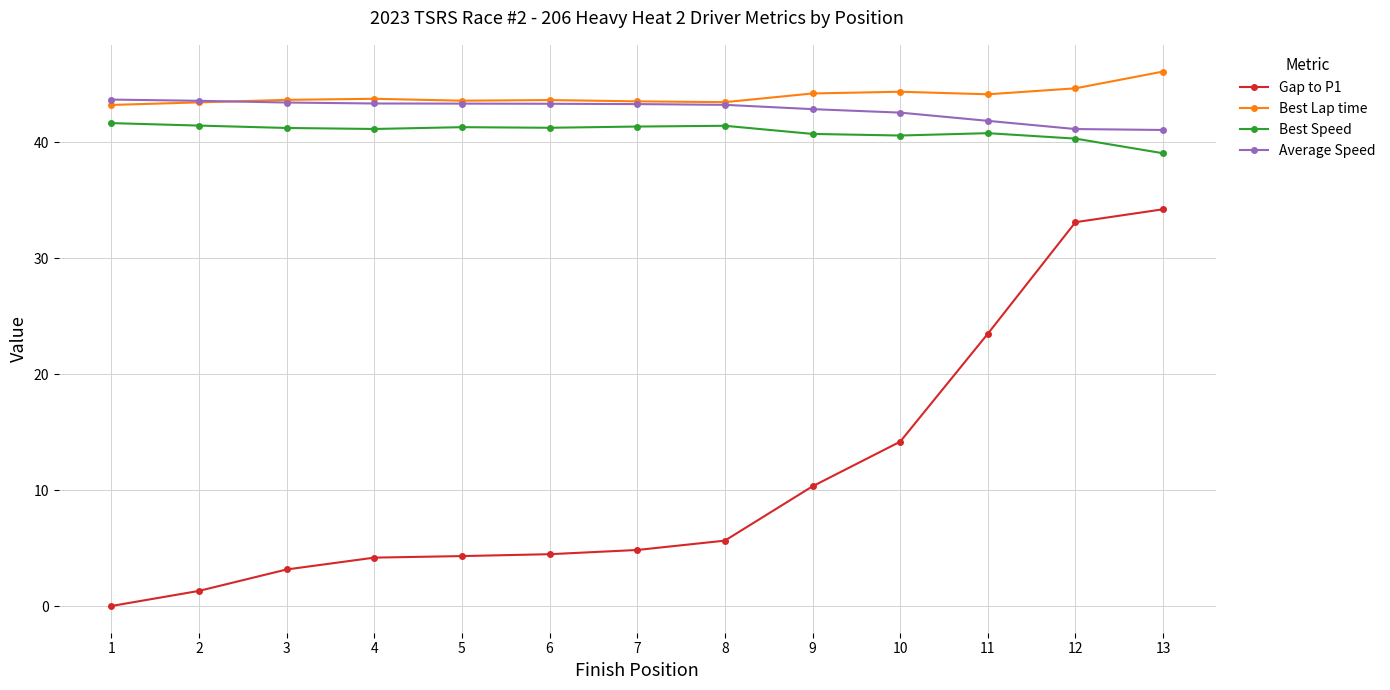

Is it true that Average Speed equals 43.3 at 4?

True